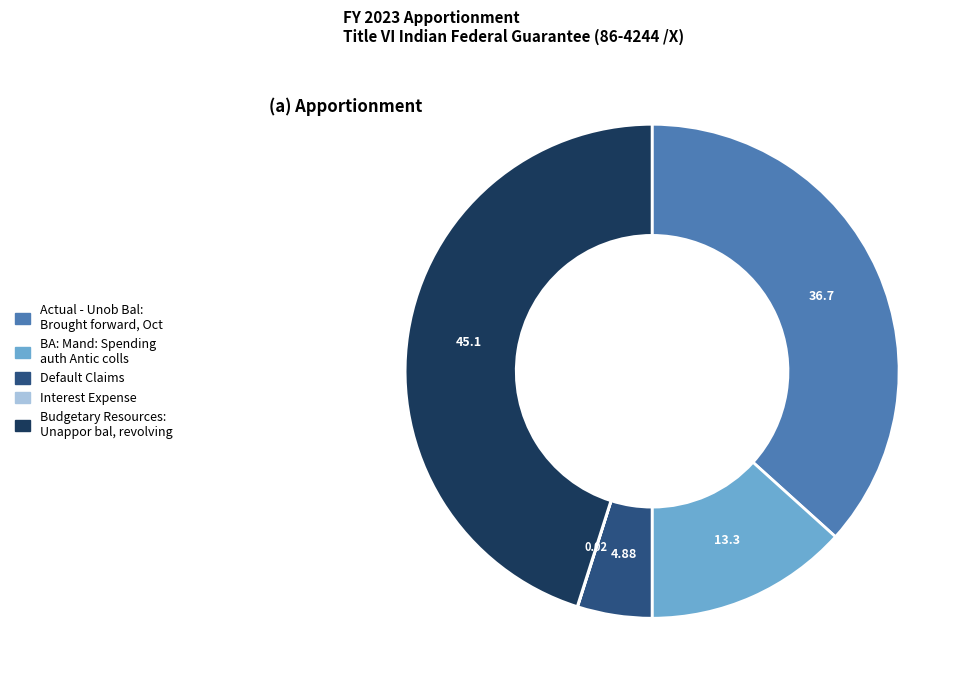

True or false: Actual - Unob Bal: Brought forward accounts for 50% of the total.

False